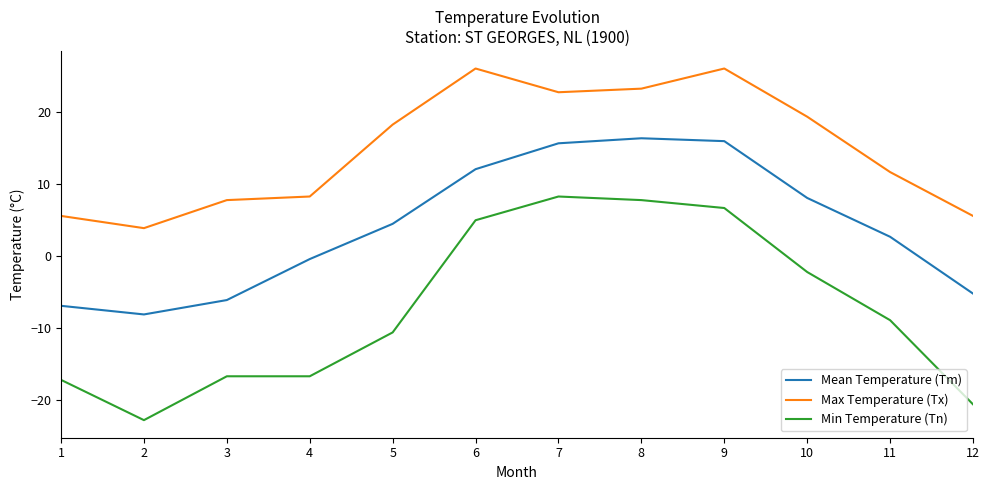

Reading left to right, extract all data points from this chart.

Mean Temperature (Tm): -6.9	-8.1	-6.1	-0.4	4.5	12.1	15.7	16.4	16.0	8.1	2.7	-5.2
Max Temperature (Tx): 5.6	3.9	7.8	8.3	18.3	26.1	22.8	23.3	26.1	19.4	11.7	5.6
Min Temperature (Tn): -17.2	-22.8	-16.7	-16.7	-10.6	5.0	8.3	7.8	6.7	-2.2	-8.9	-20.6